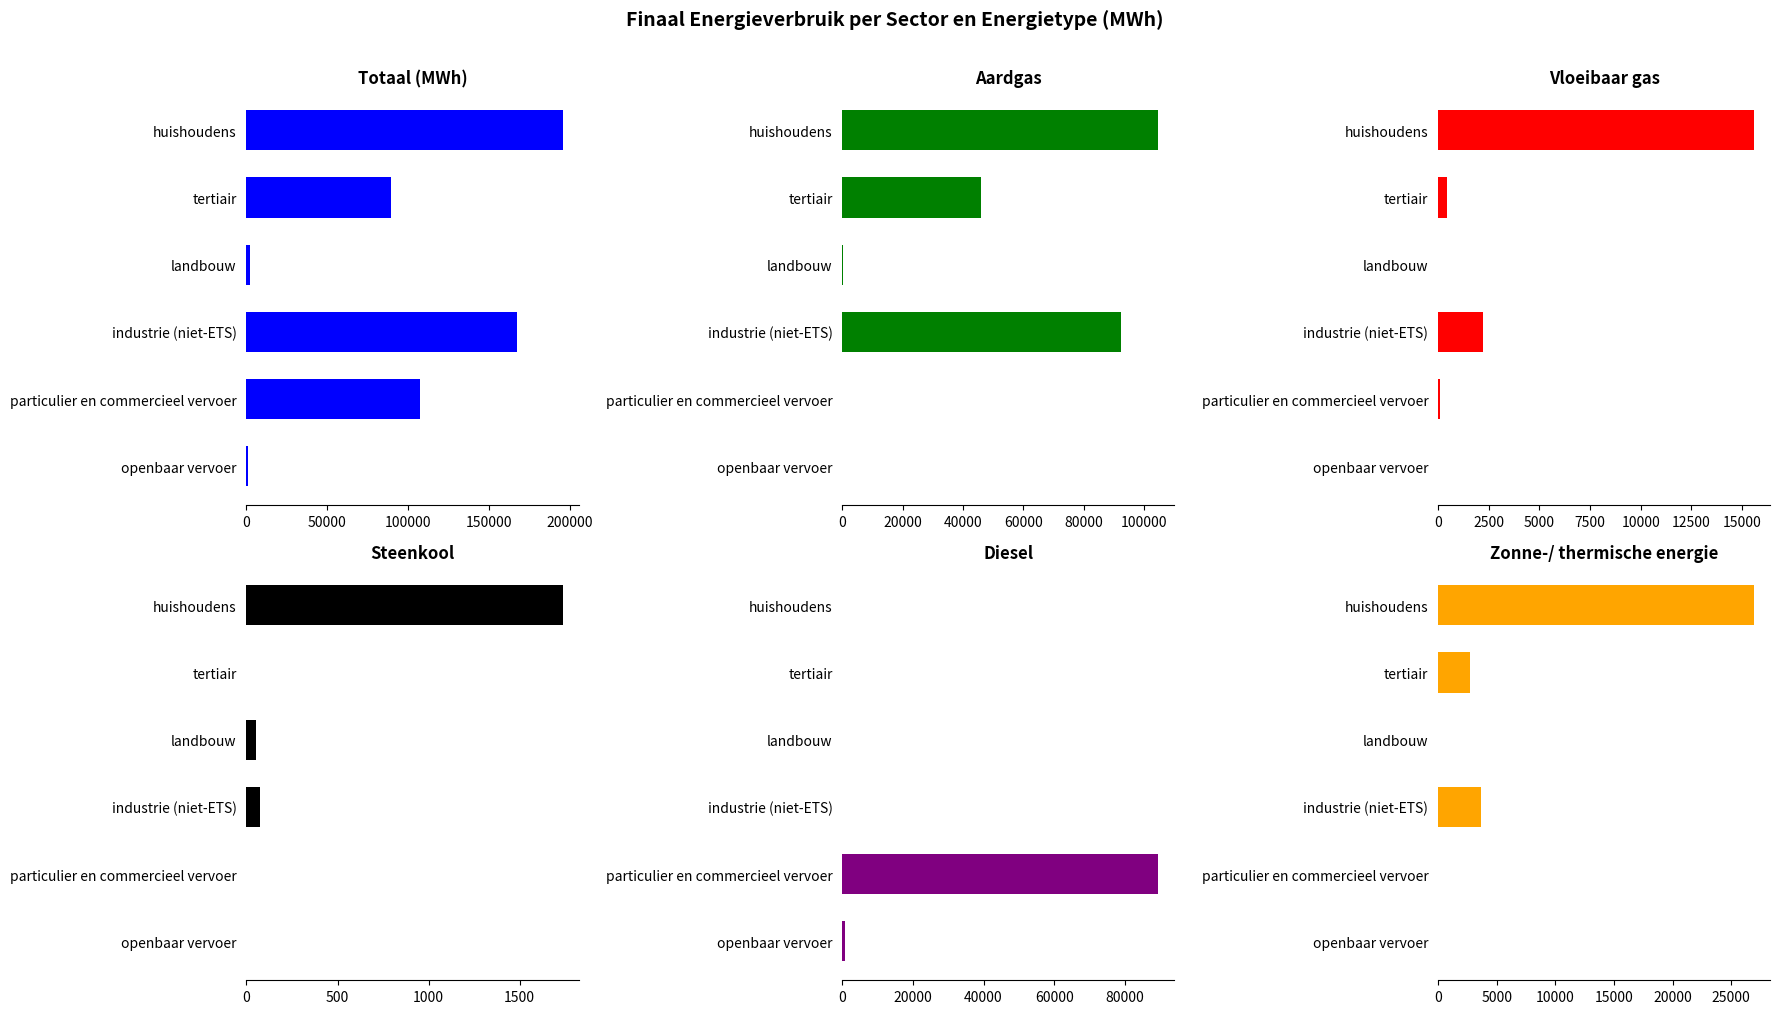

Which has a higher value, landbouw or industrie (niet-ETS)?

industrie (niet-ETS)